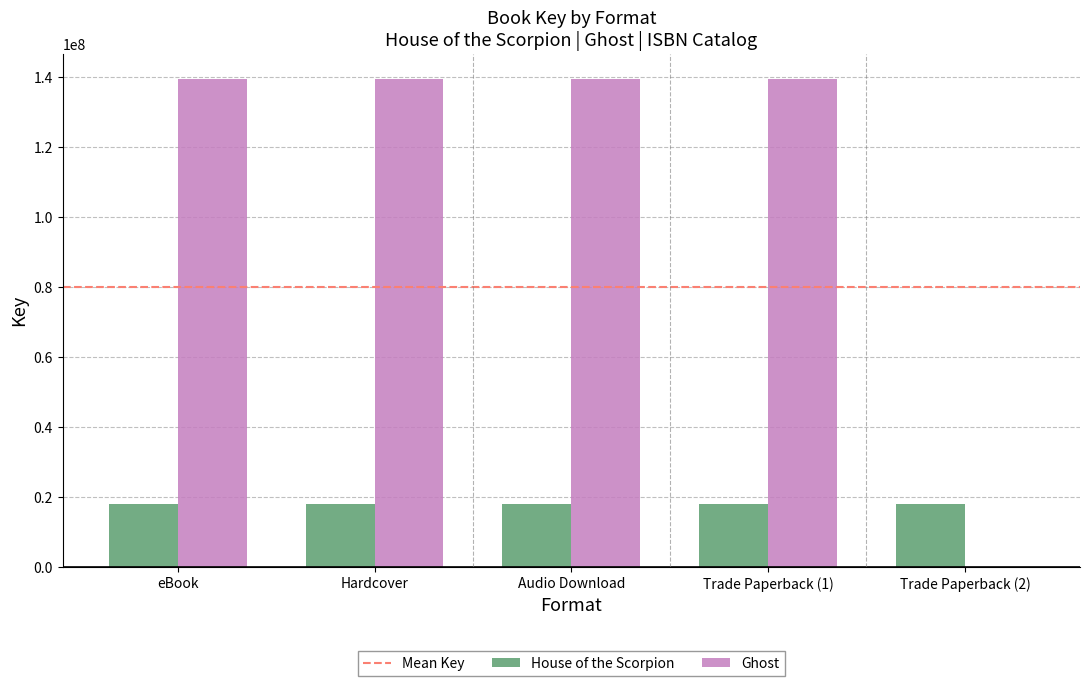

Is it true that House of the Scorpion equals 3647000 at Audio Download?

False